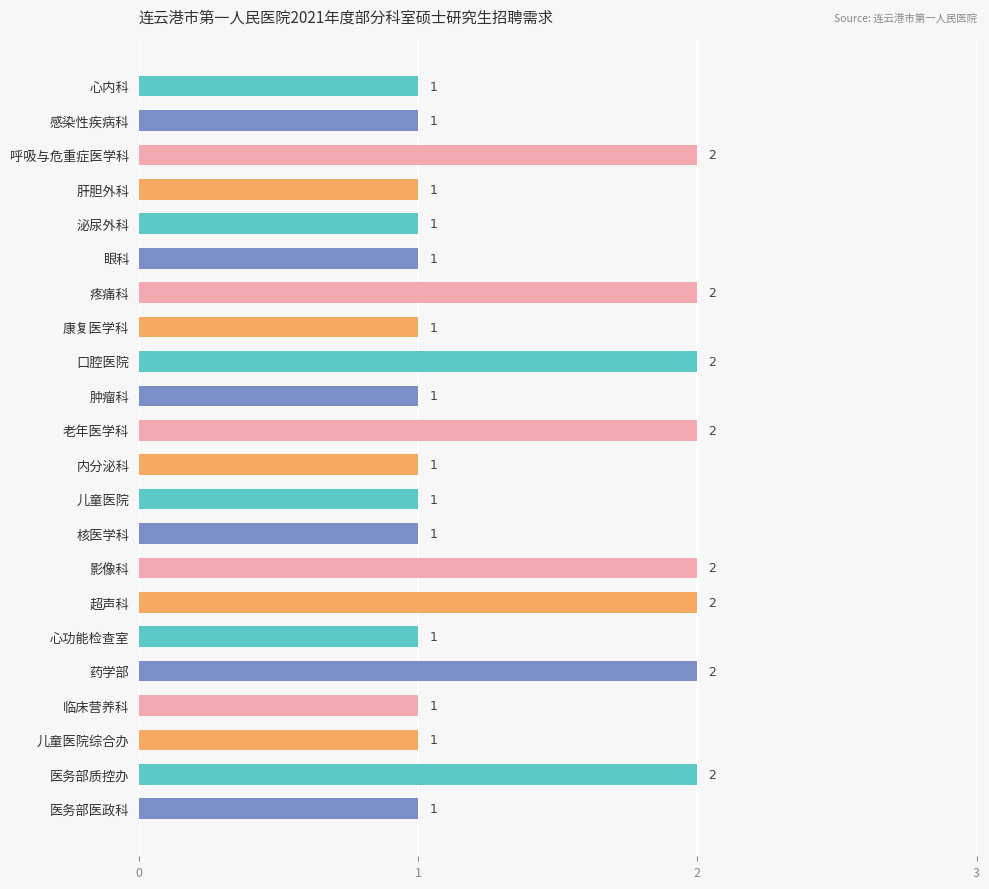

What is the average value?

1